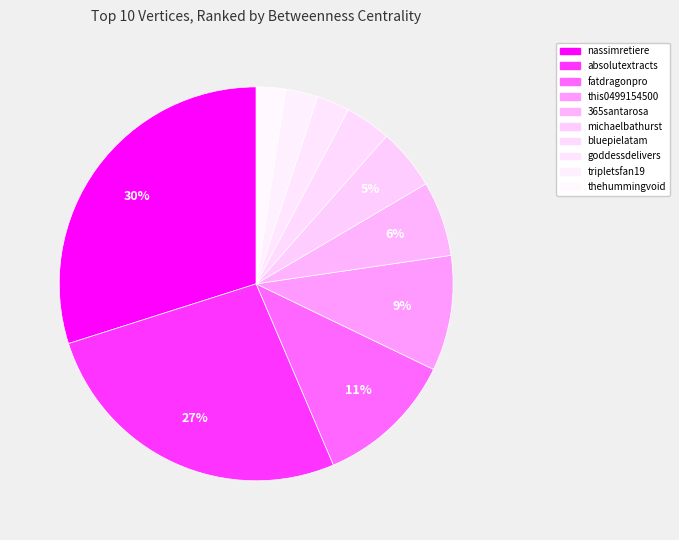

Which slice is the smallest?

thehummingvoid